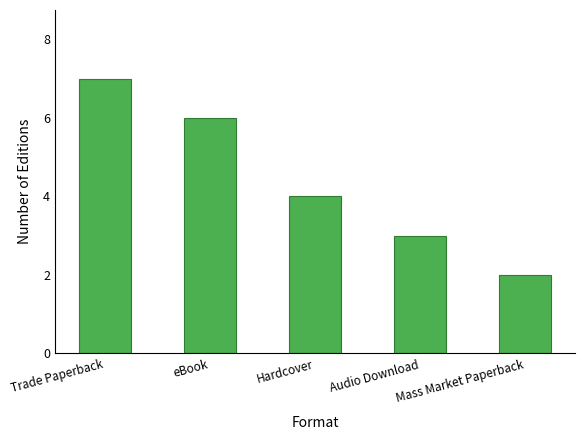

What is the label of the 2nd bar from the right?

Audio Download